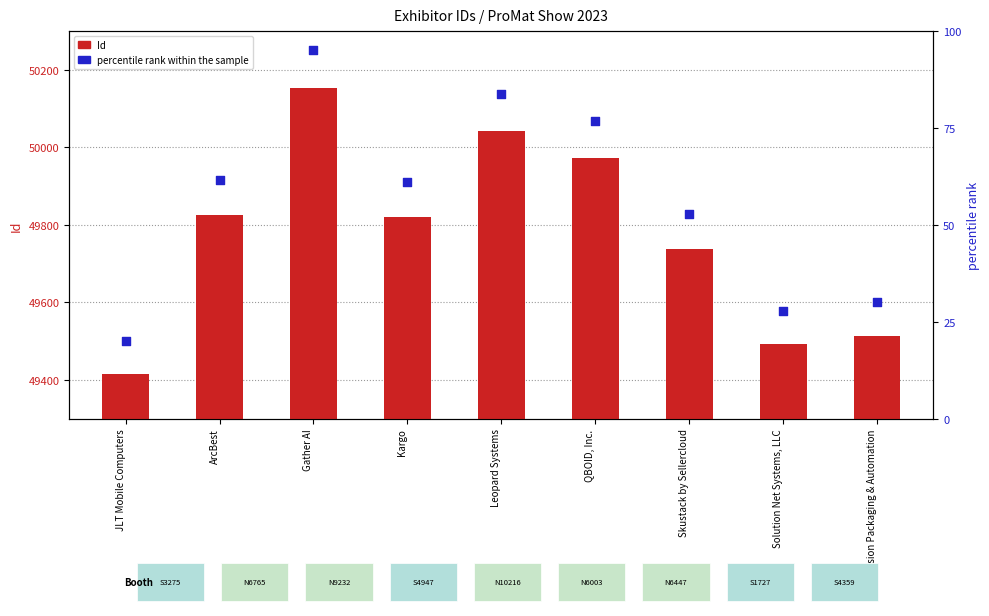

Which series has the largest total across all categories?

Id